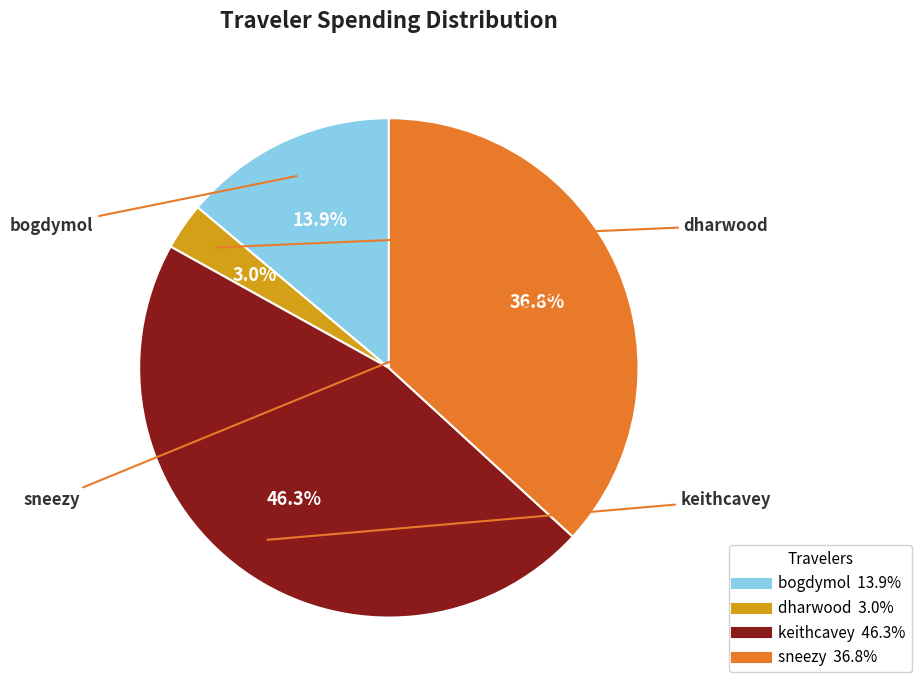

Does sneezy represent more than half of the total?

No